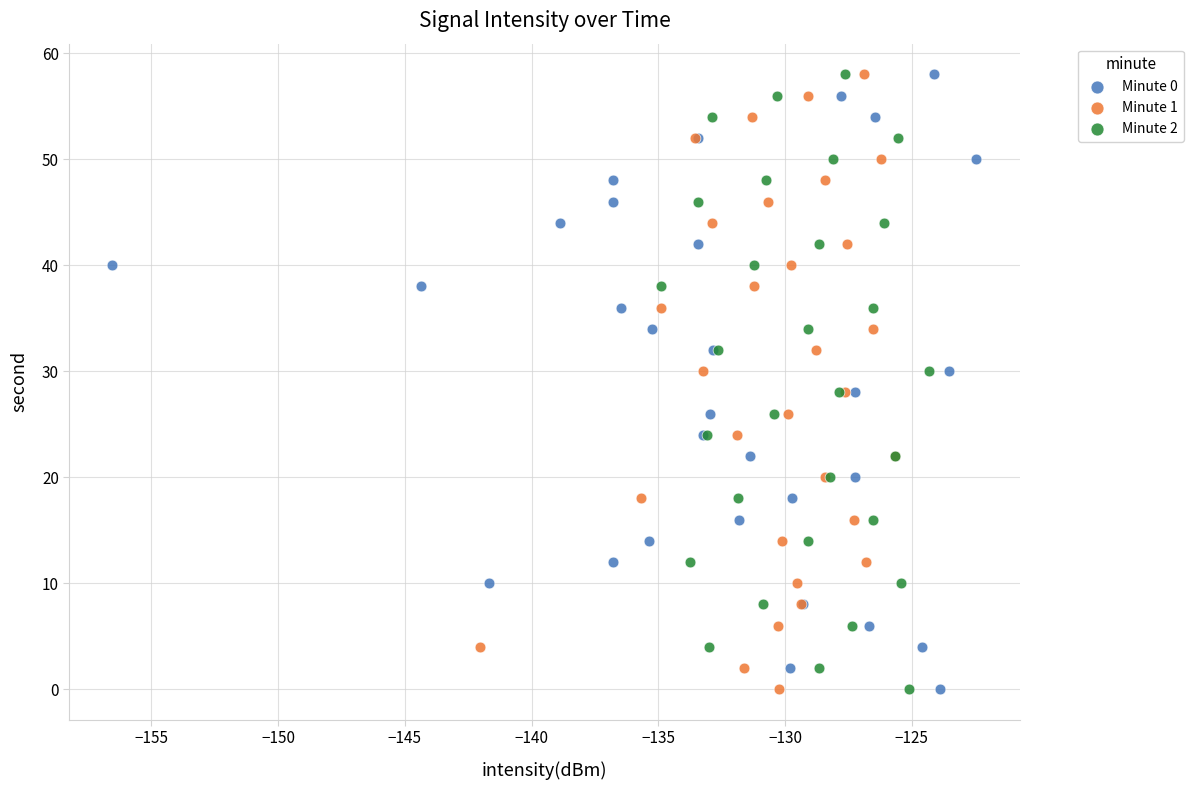

What are all the series names shown in the legend?

Minute 0, Minute 1, Minute 2